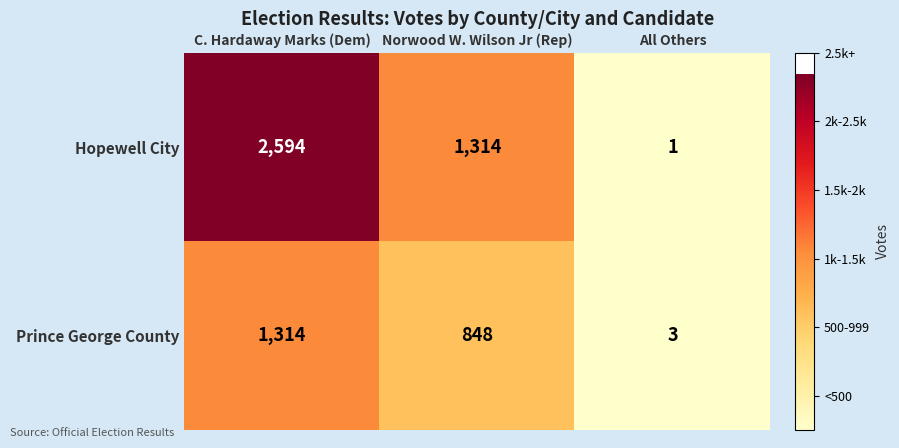

The value of Prince George County at All Others is 4. True or false?

False